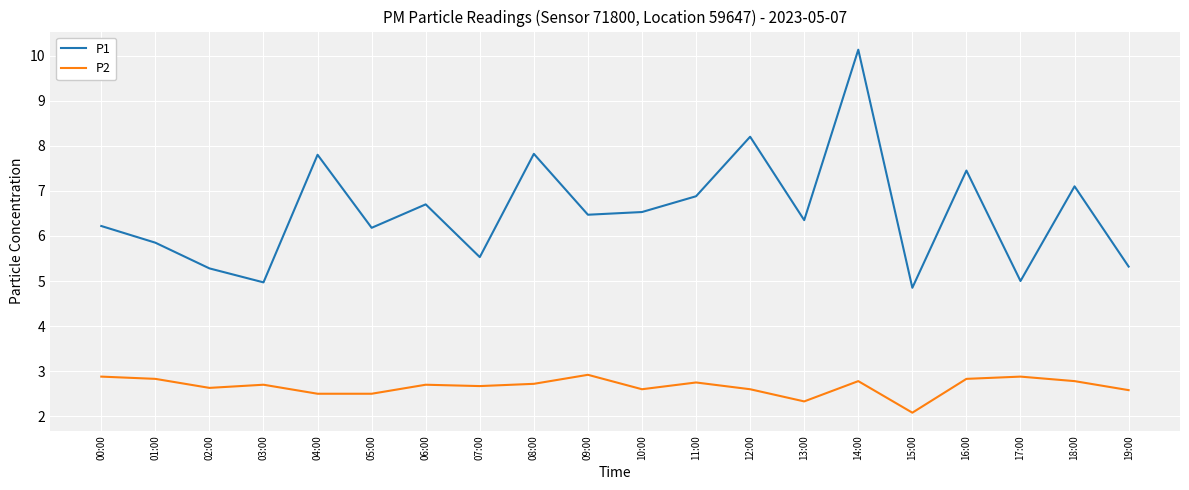

Is the value of P2 at 04:00 greater than the value of P1 at 16:00?

No